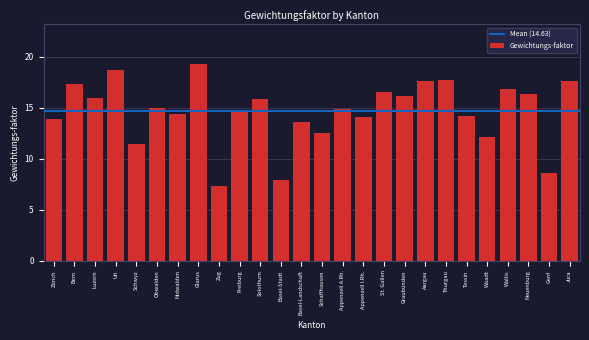

What is the ratio of the value at Schaffhausen to the value at Zug?

1.7